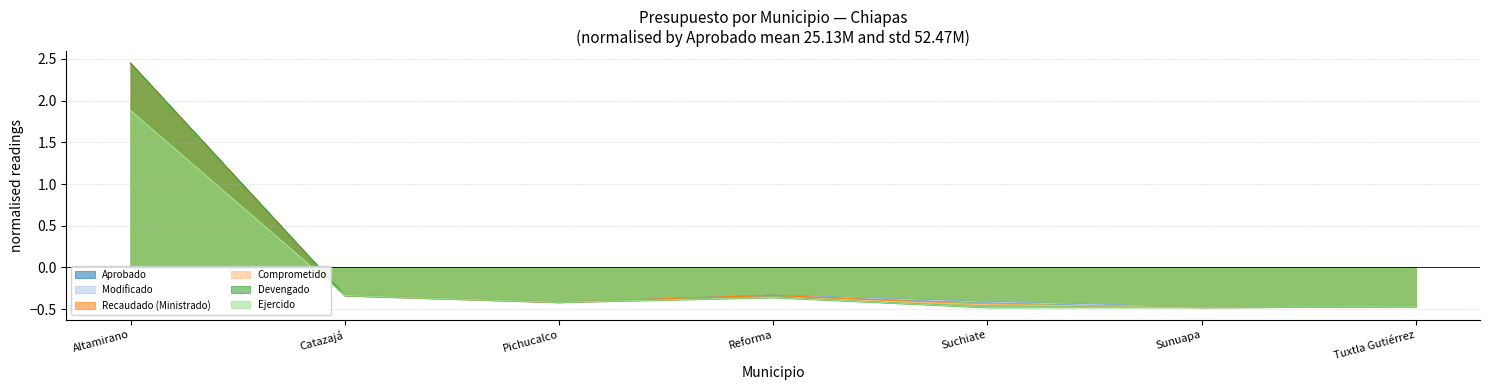

Does the chart display data point markers on the line(s)?

No